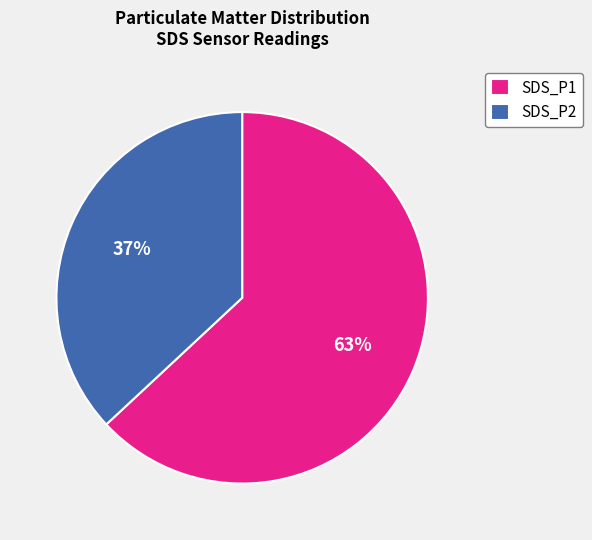

Approximately how many times larger is the value at SDS_P1 compared to SDS_P2?

1.7